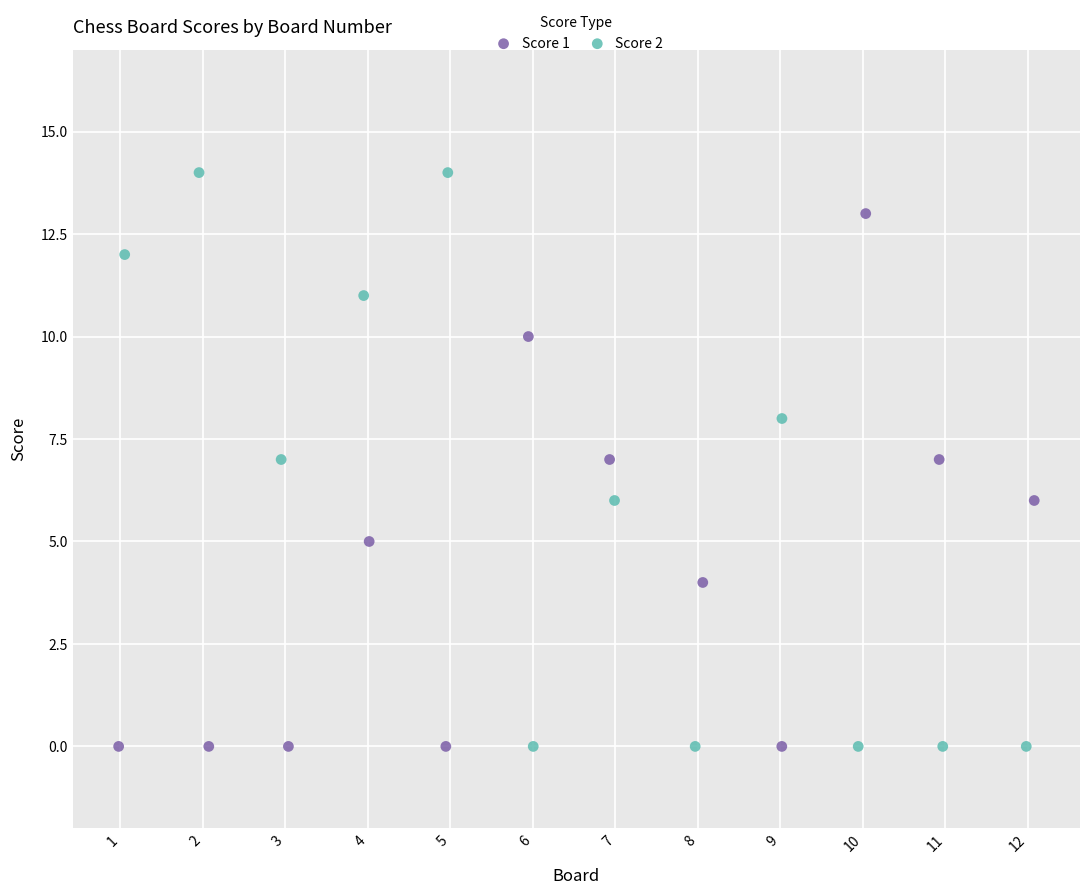

Which series reaches the maximum Y coordinate?

Score 2